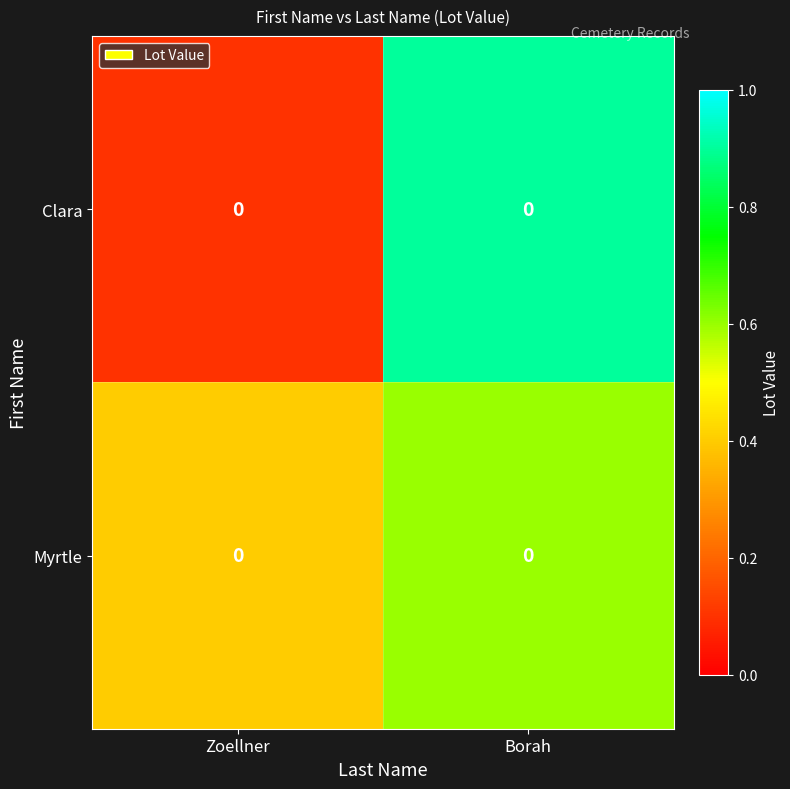

Is it true that Myrtle equals 0.6 at Borah?

True